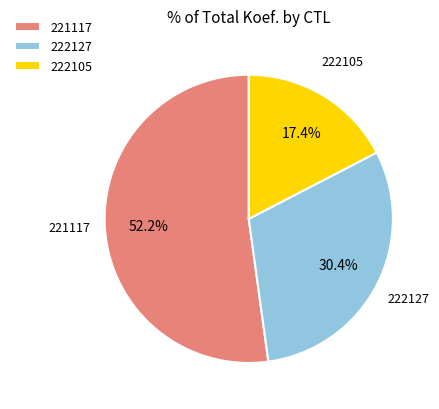

Which slice represents more than half of the pie?

221117